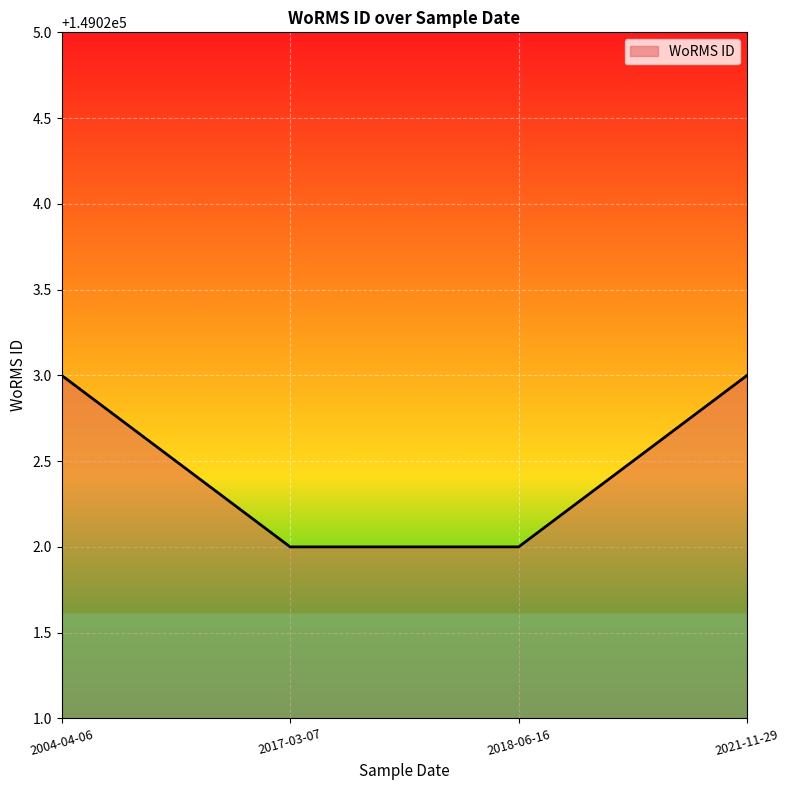

The chart shows a value of 149022 at 2018-06-16. True or false?

True